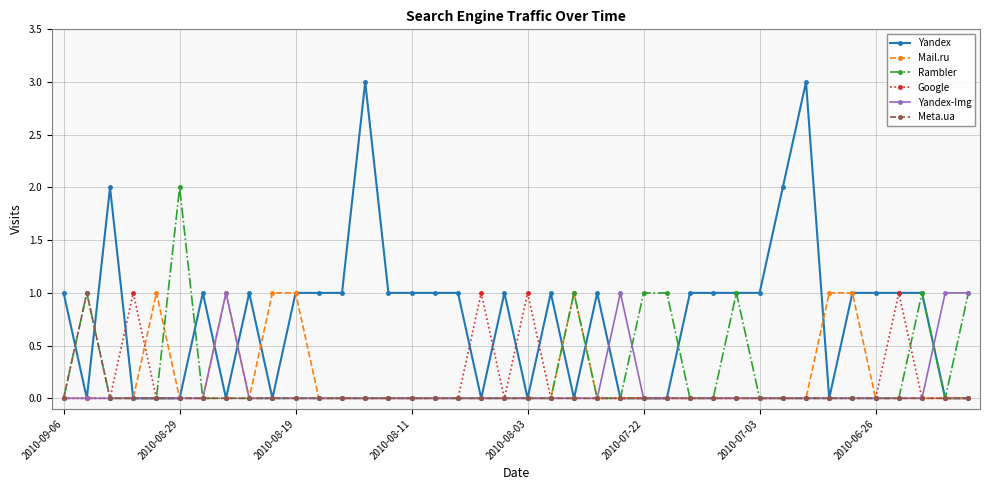

What is the maximum value shown in the chart?

3